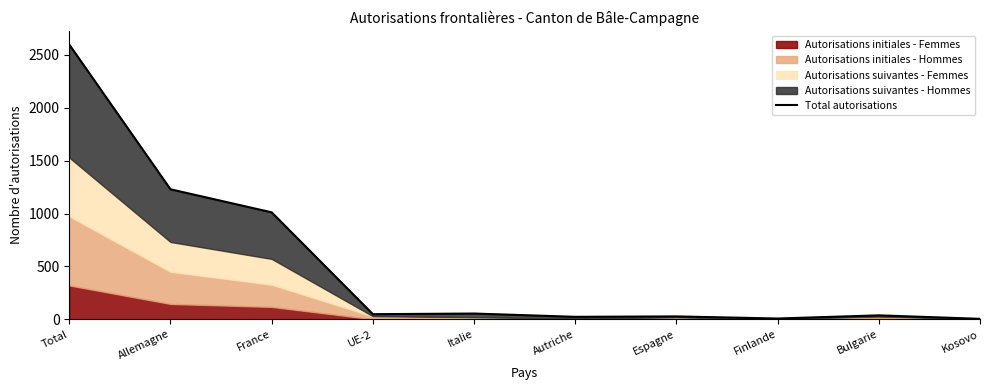

What is the change in value from Autriche to Kosovo?

-19